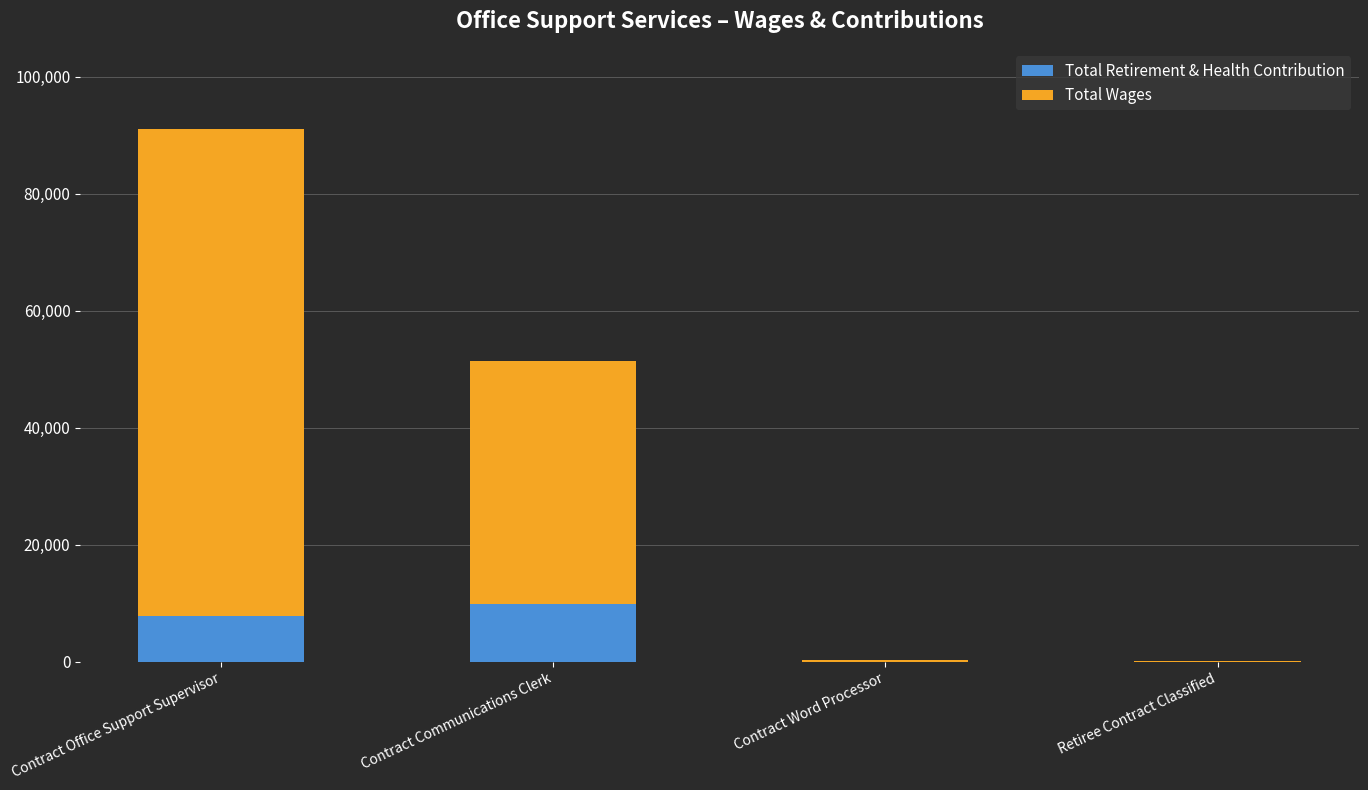

True or false: Total Retirement & Health Contribution has a value of 0.0 at Contract Word Processor.

True